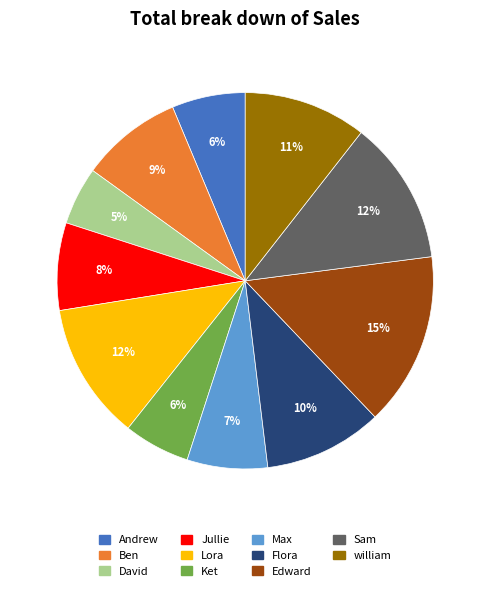

How many slices are in this pie chart?

11